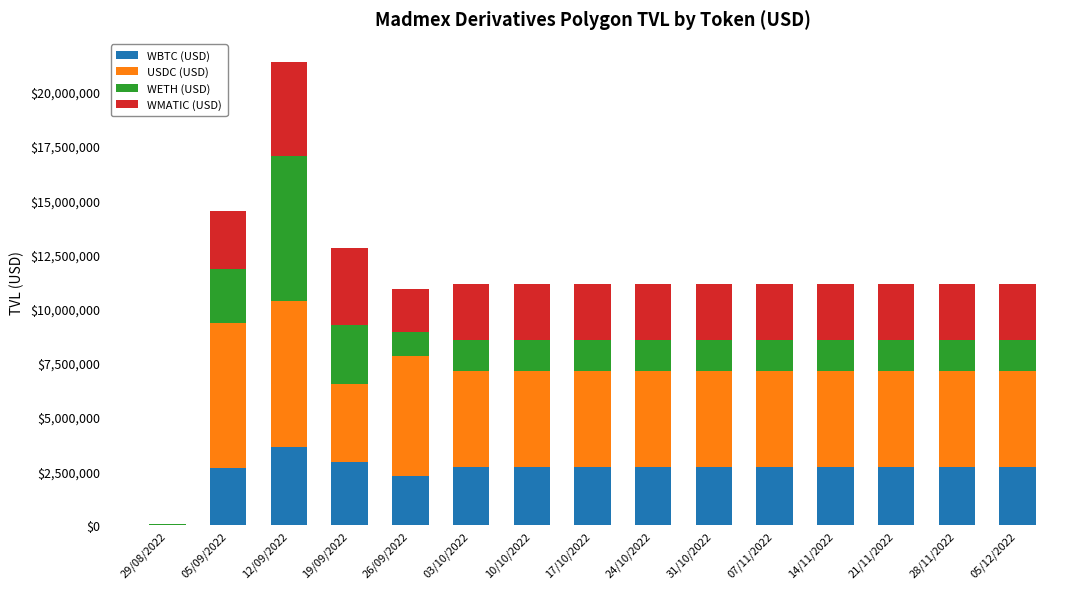

The value of WBTC (USD) at 05/12/2022 is 1100572.6. True or false?

False